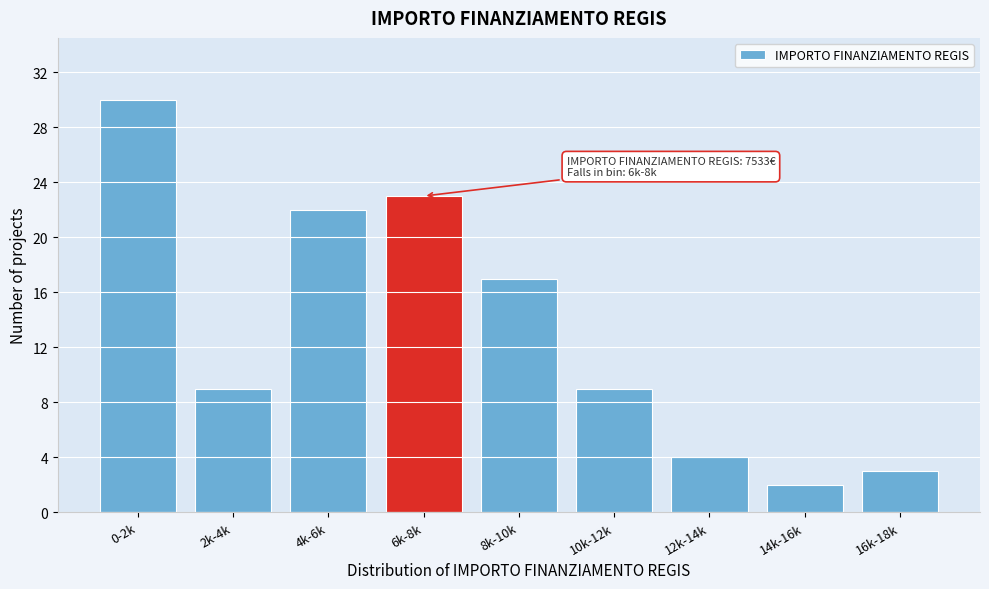

Reading left to right, extract all data points from this chart.

0-2k=30	2k-4k=9	4k-6k=22	6k-8k=23	8k-10k=17	10k-12k=9	12k-14k=4	14k-16k=2	16k-18k=3